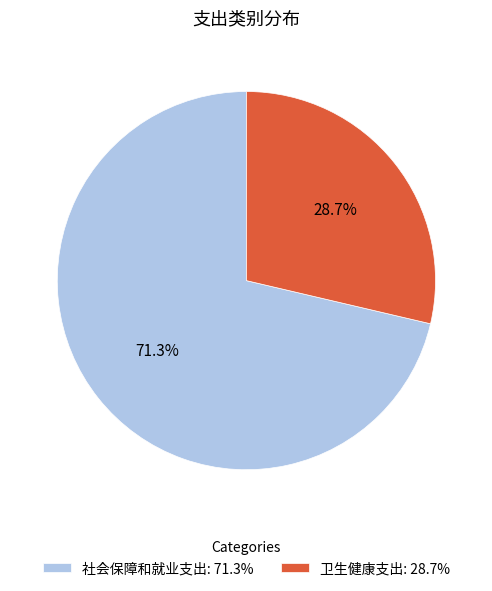

What percentage is the 社会保障和就业支出 slice, to the nearest percent?

71%